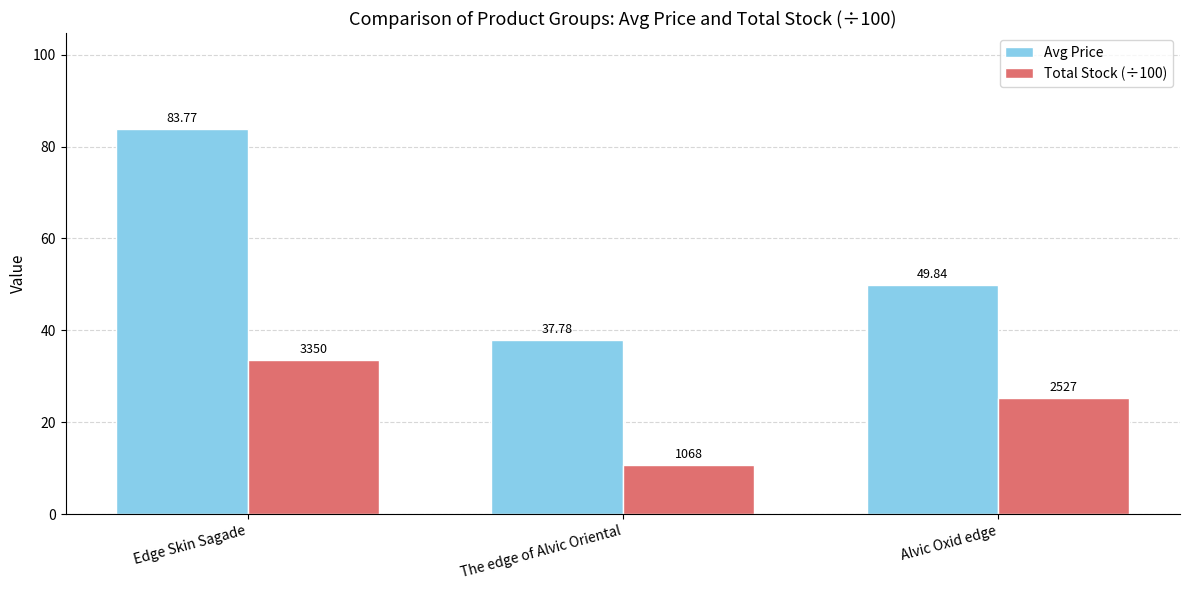

Which series has the widest spread of values?

Avg Price